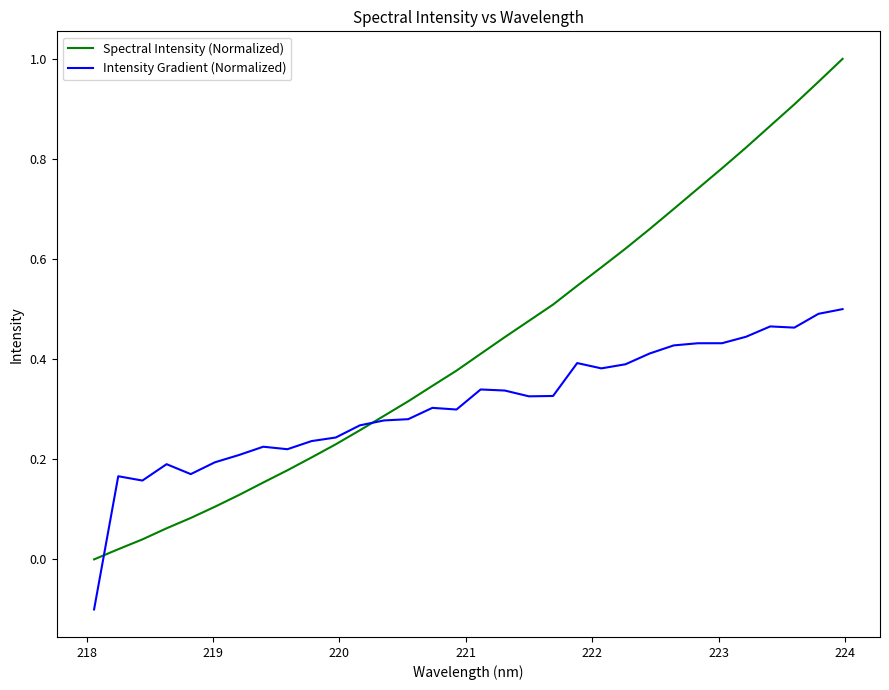

List the series in order of their overall mean, highest first.

Spectral Intensity (Normalized), Intensity Gradient (Normalized)